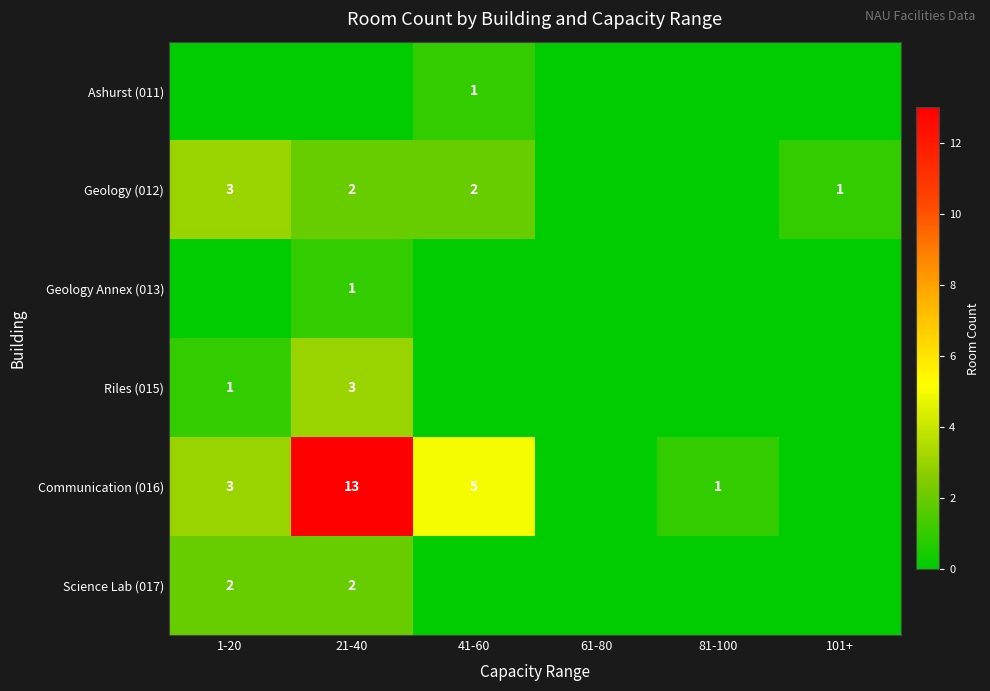

The Science Lab (017) series shows 2 at 1-20. True or false?

True